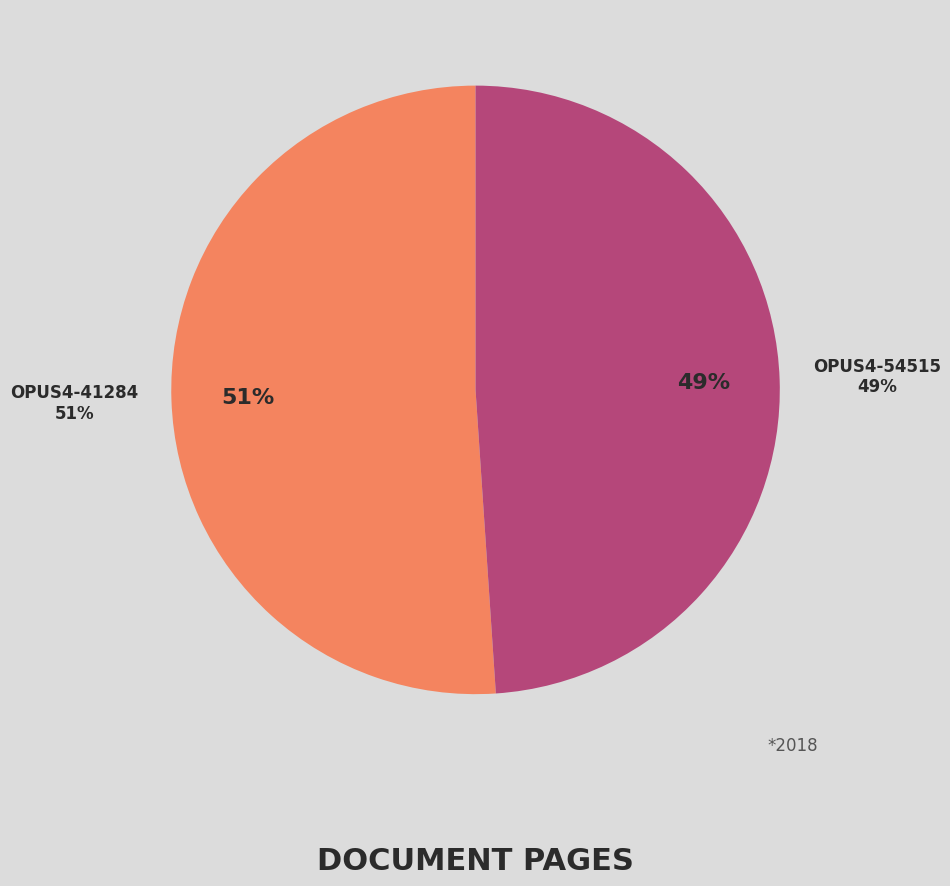

Rank the categories by value from lowest to highest.

OPUS4-54515, OPUS4-41284